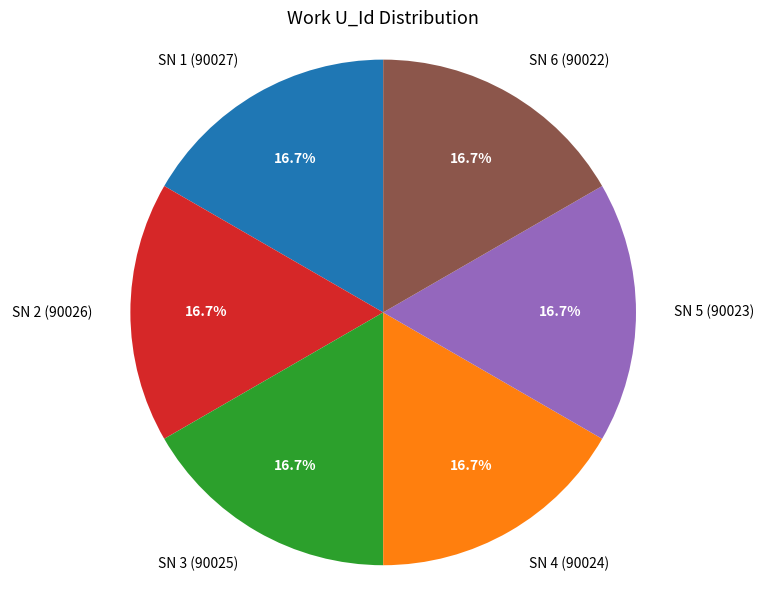

How many segments does this pie chart have?

6